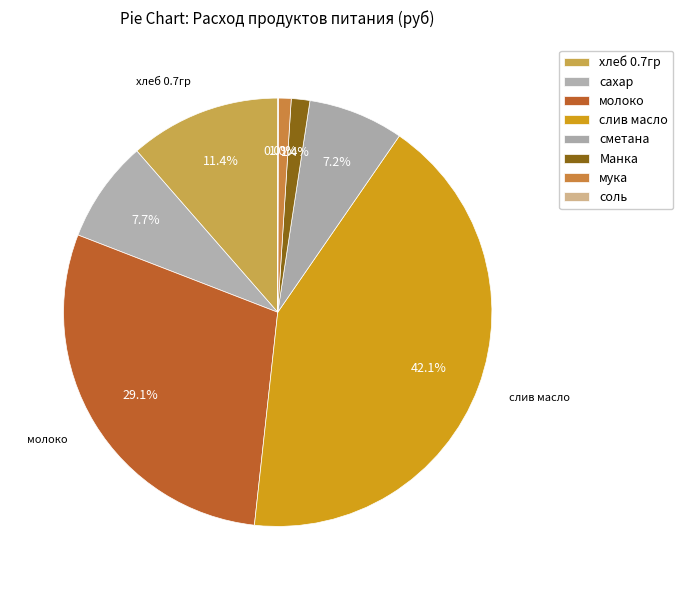

True or false: Манка accounts for 11% of the total.

False